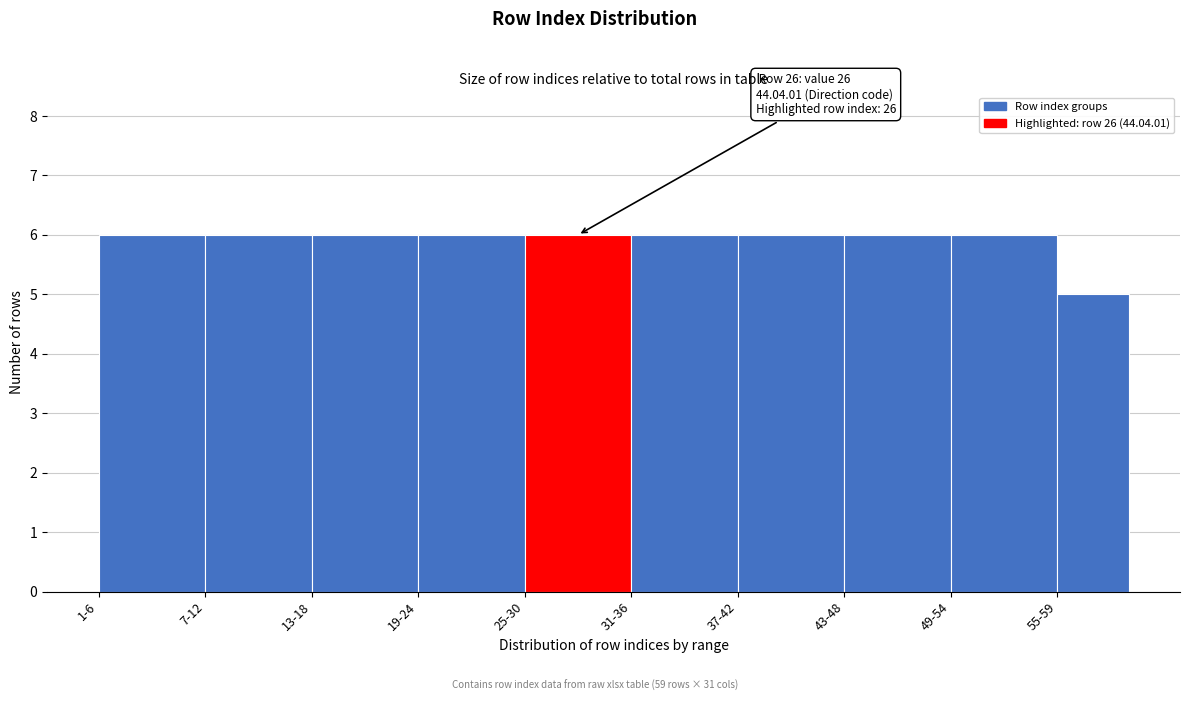

Reading right to left, extract all data points from this chart.

55-59=5	49-54=6	43-48=6	37-42=6	31-36=6	25-30=6	19-24=6	13-18=6	7-12=6	1-6=6